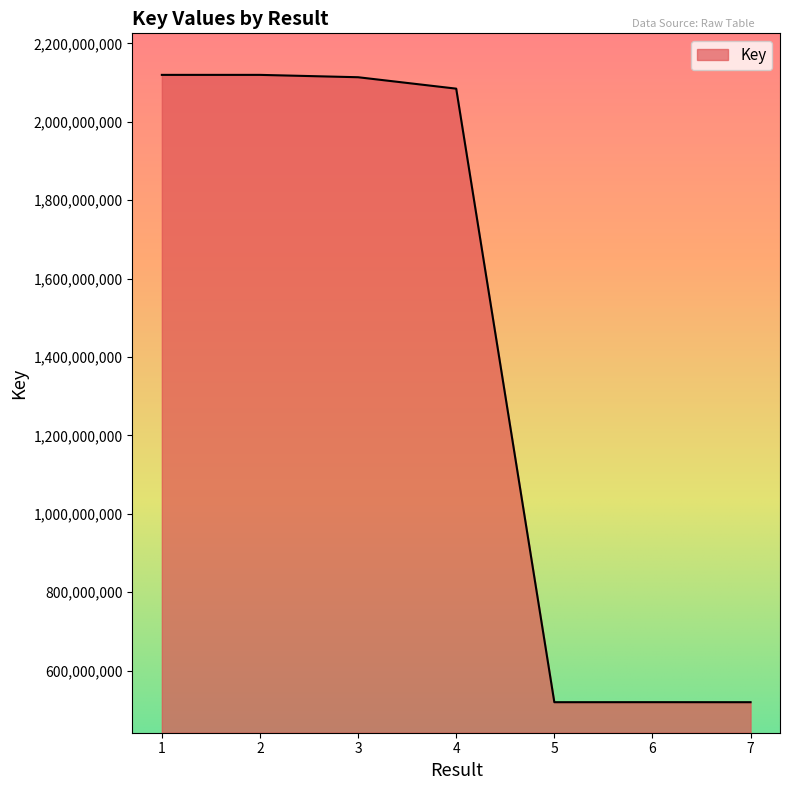

What is the minimum value shown in the chart?

519216719